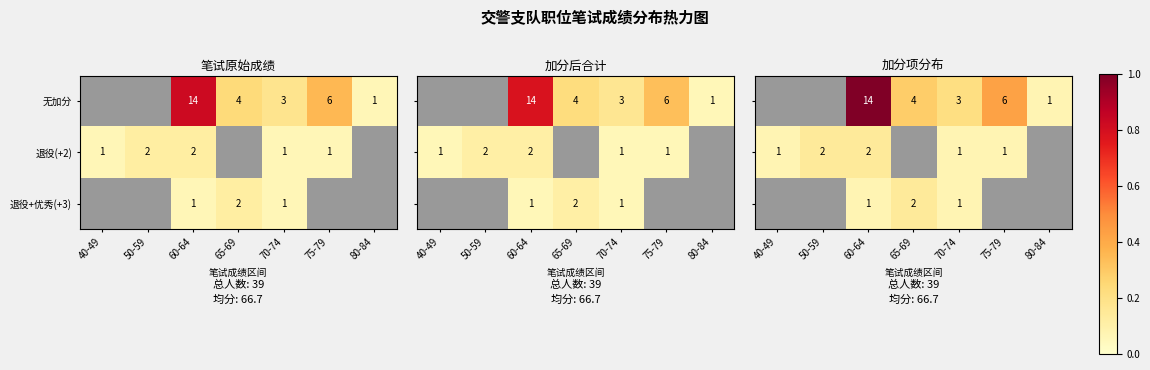

The value of 无加分 at 65-69 is 2. True or false?

False